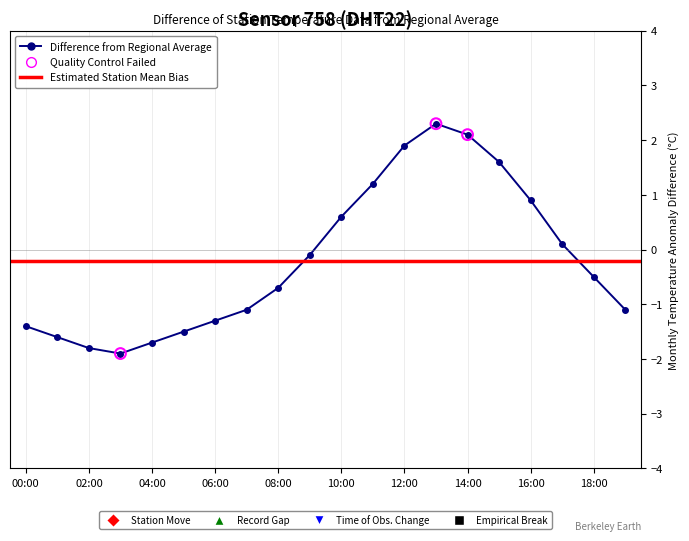

Which has a higher value, 01:00 or 17:00?

17:00